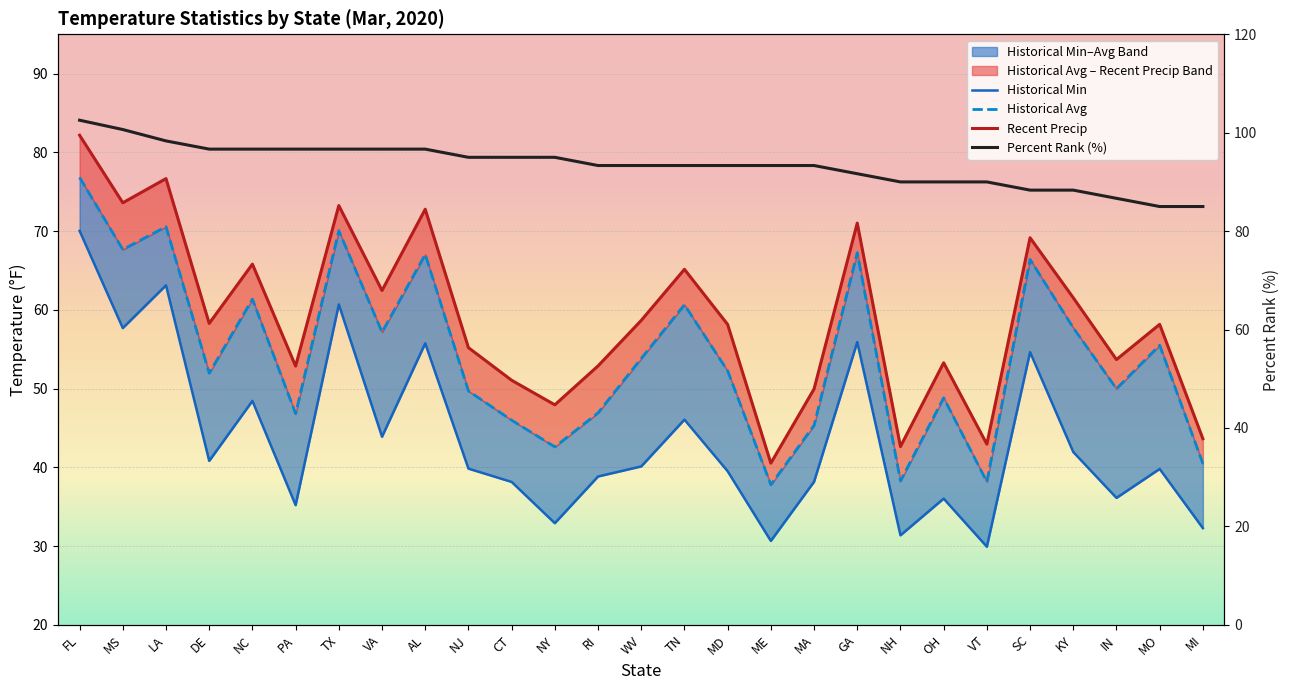

Which category has the highest value across all series?

FL